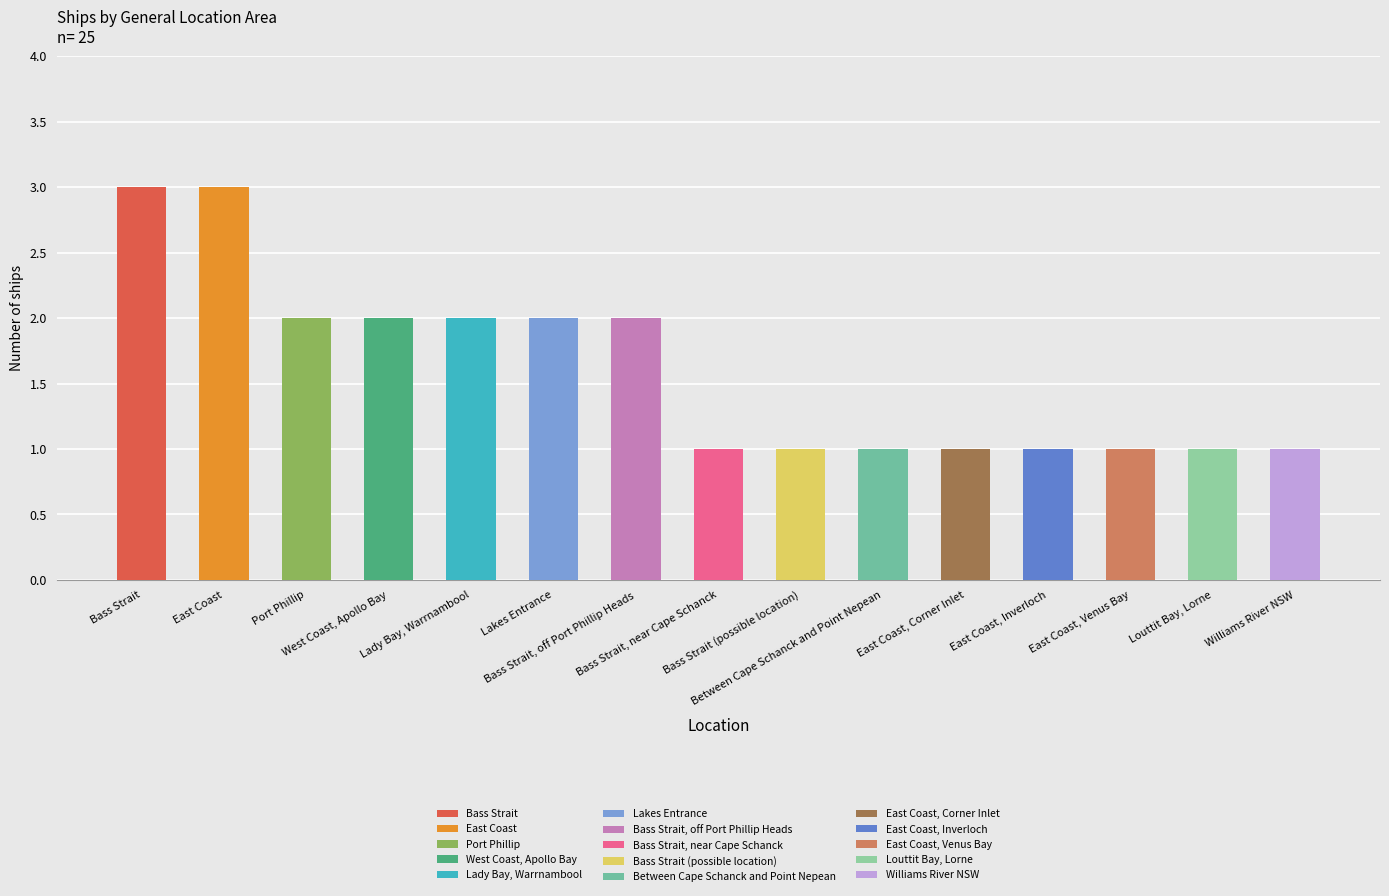

What is the value of the 7th bar from the left?

2